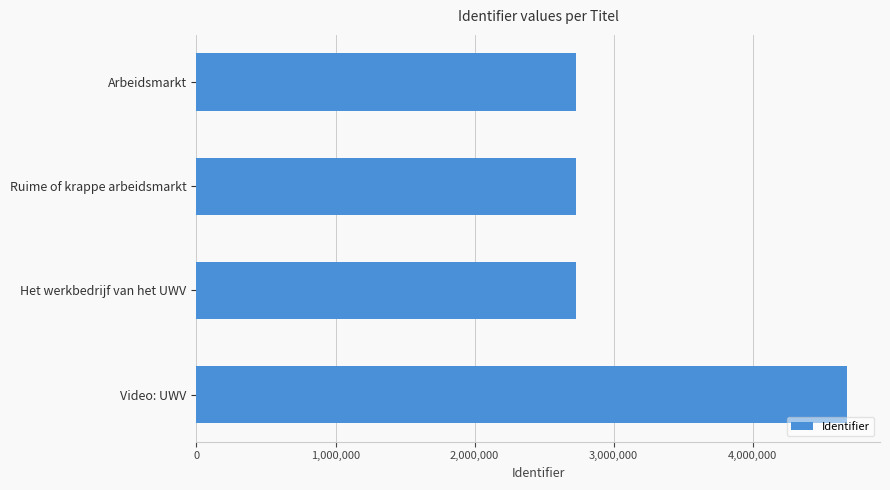

The chart shows a value of 2726396 at Arbeidsmarkt. True or false?

True